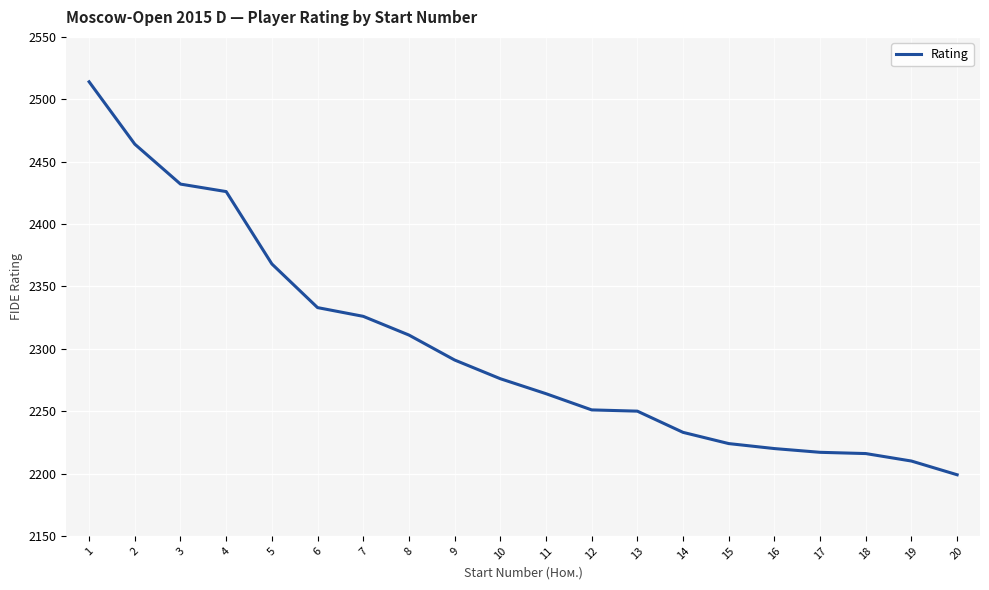

True or false: the data shows 1170 at 9.

False